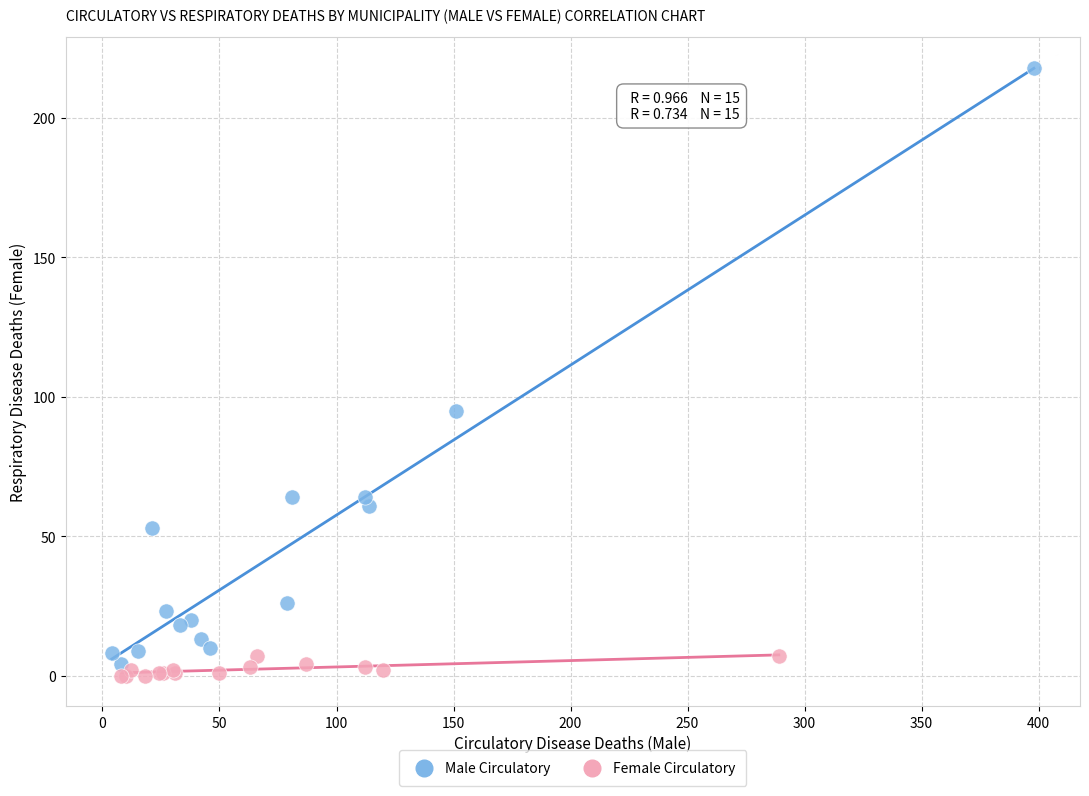

Which series has the widest spread of Y values?

Male Circulatory